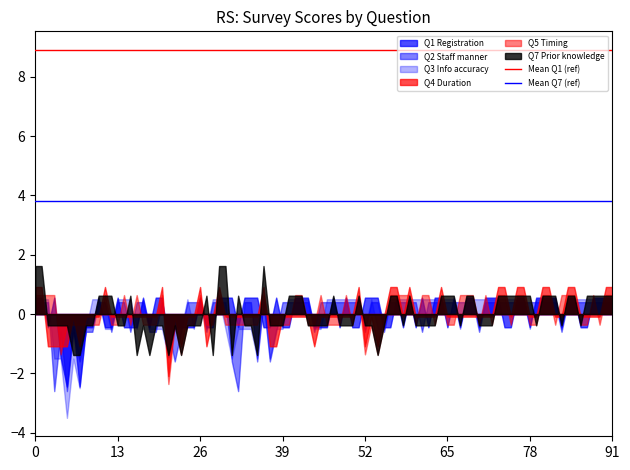

Which series has the widest spread of values?

Q3 Info accuracy